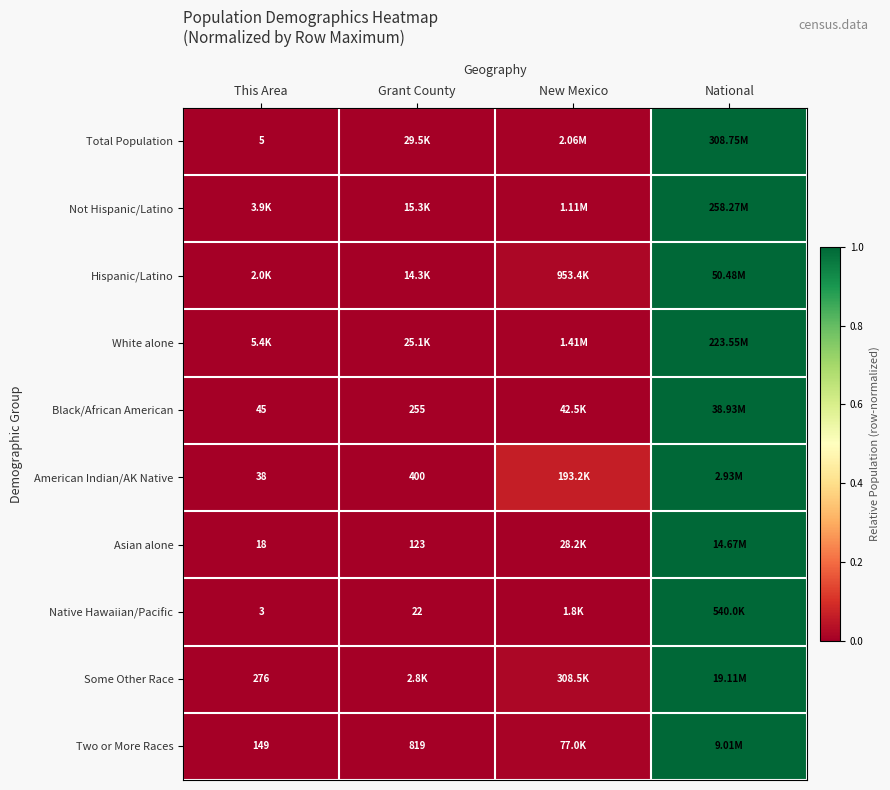

At which label does Hispanic/Latino reach its peak?

National